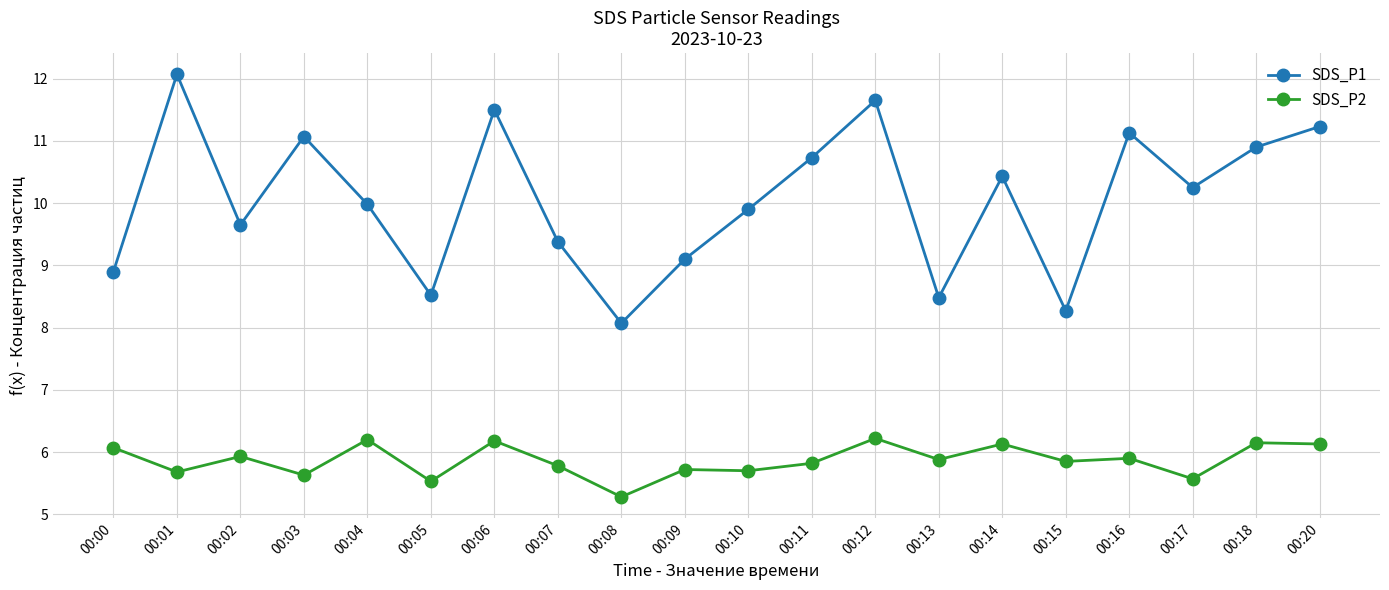

In SDS_P2, how many points are higher than both neighbors (excluding endpoints)?

8